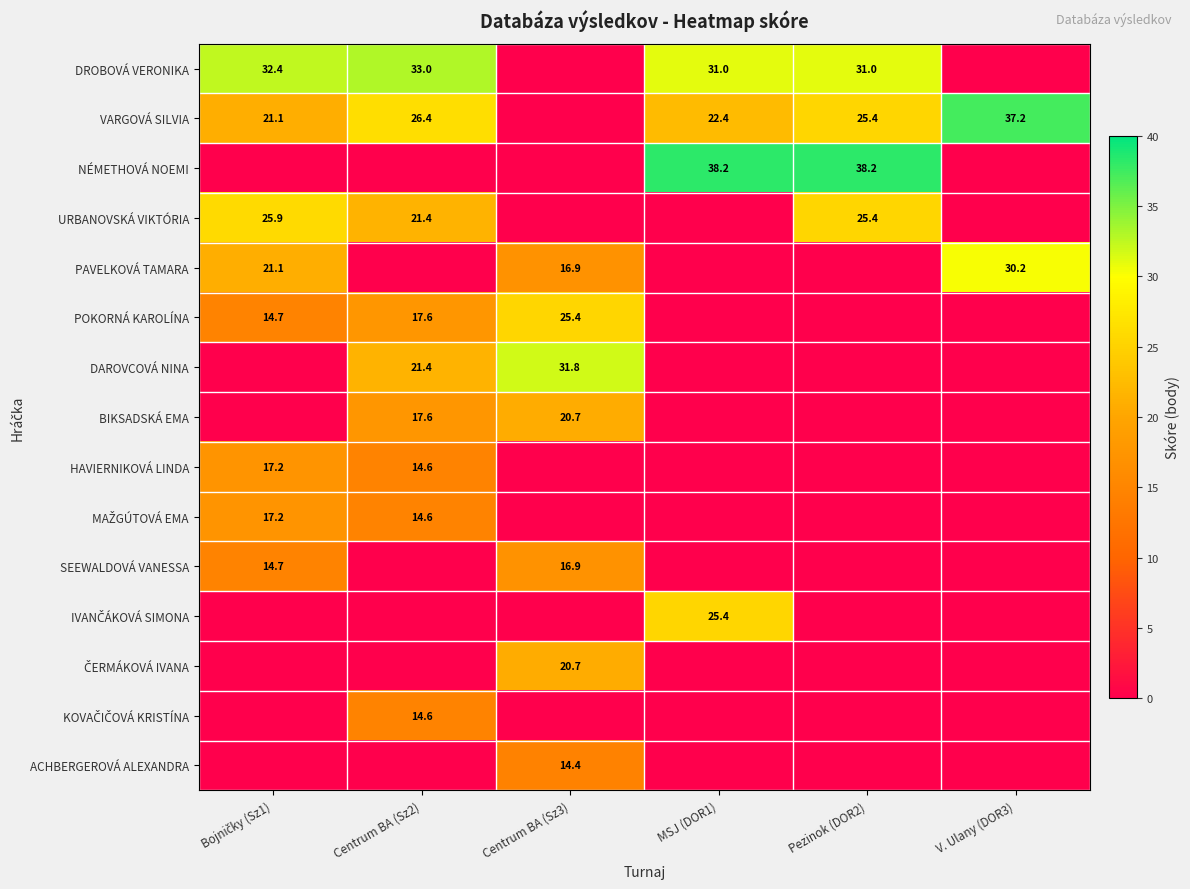

At how many categories does at least one series exceed 7?

6